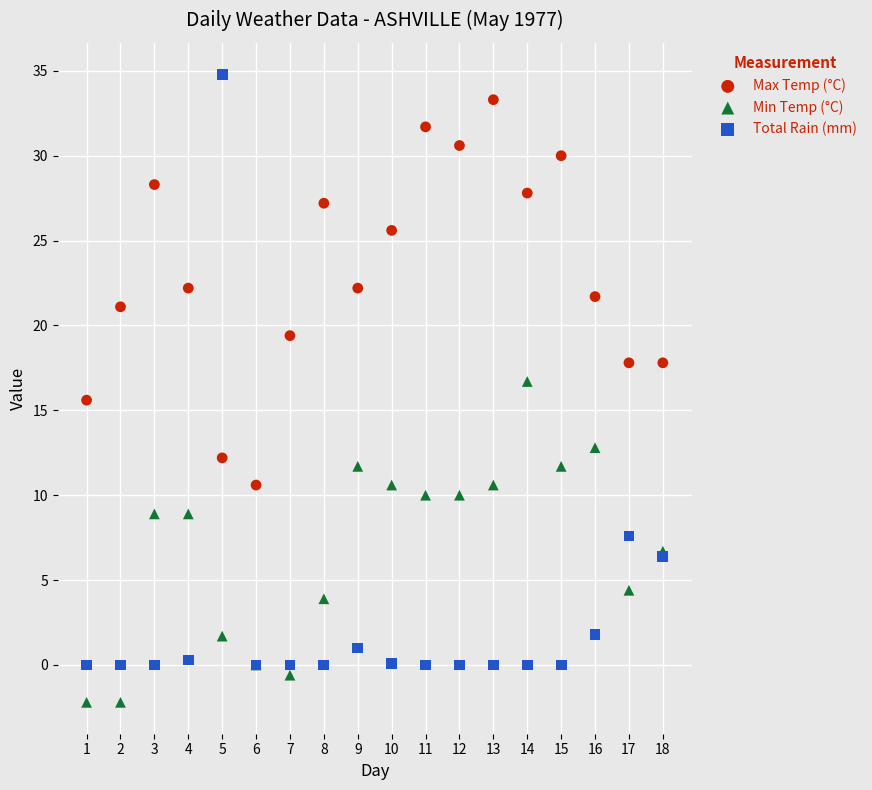

What are all the series names shown in the legend?

Max Temp (°C), Min Temp (°C), Total Rain (mm)